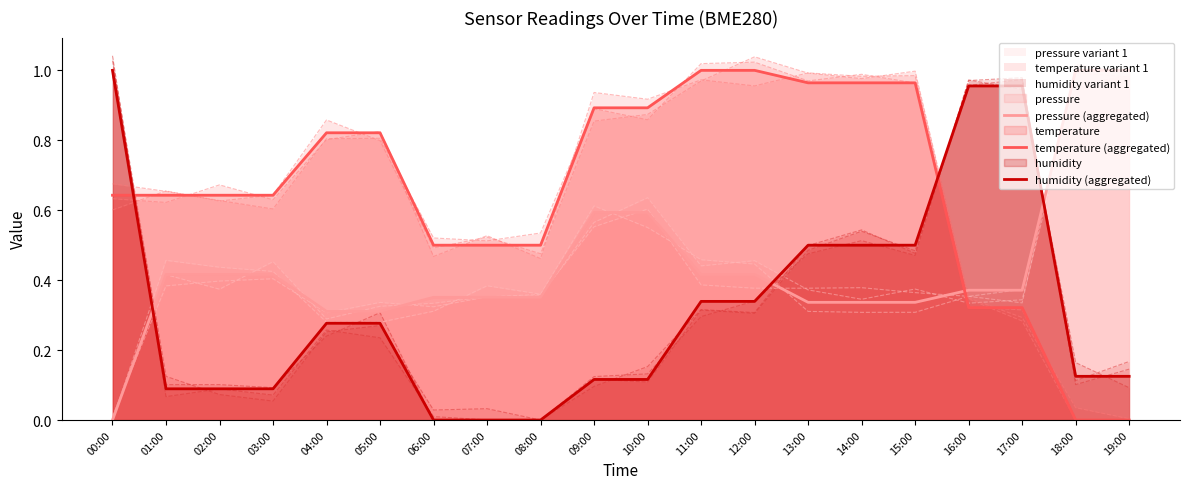

What position from the right is 11:00?

9